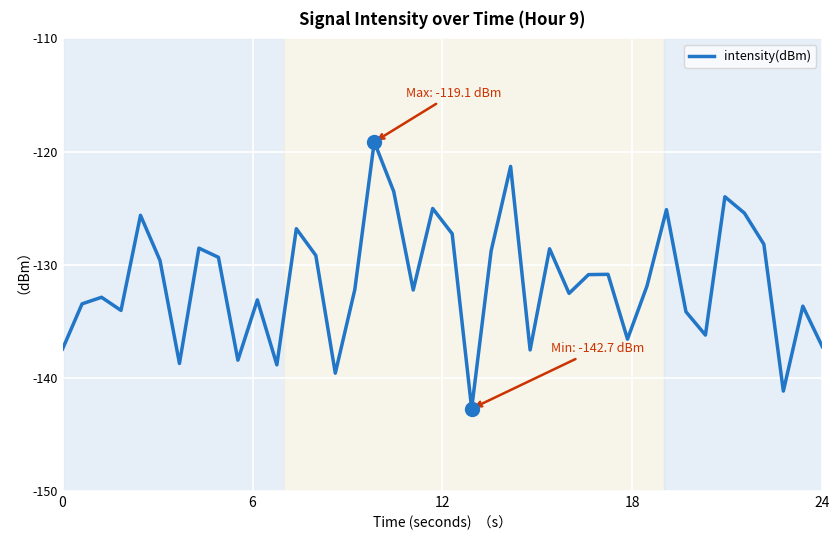

What is the maximum value shown in the chart?

-119.1